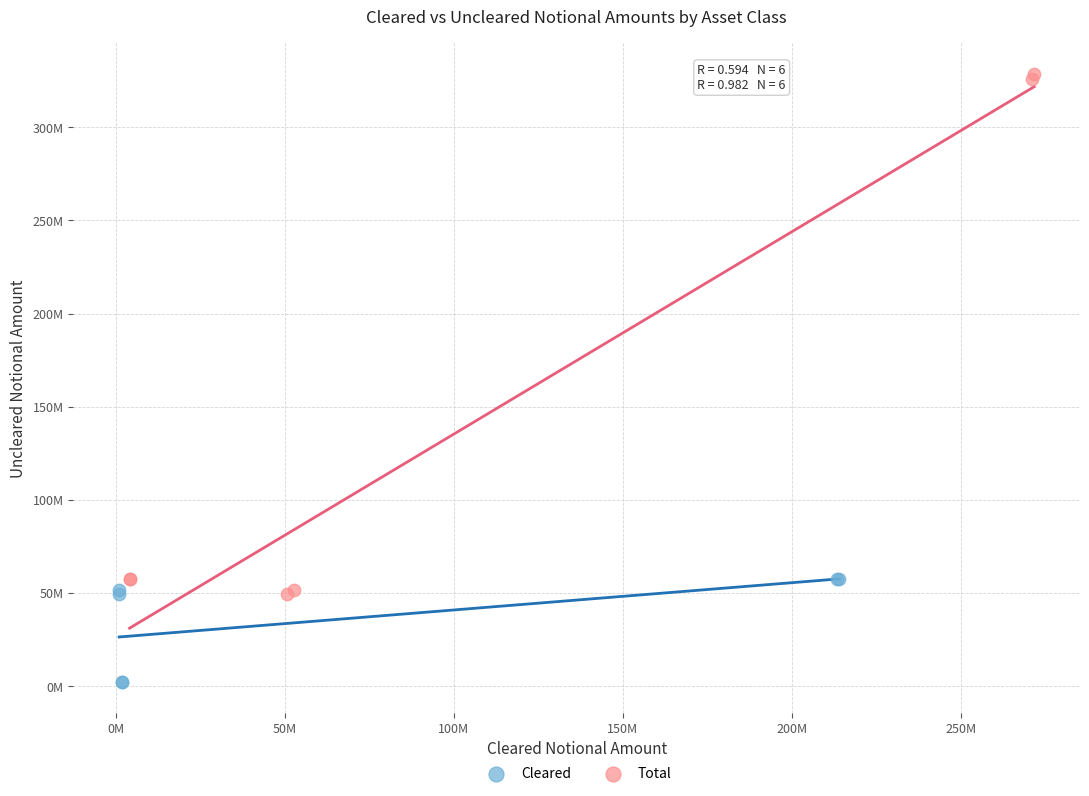

Which series contains the lowest Y value?

Cleared